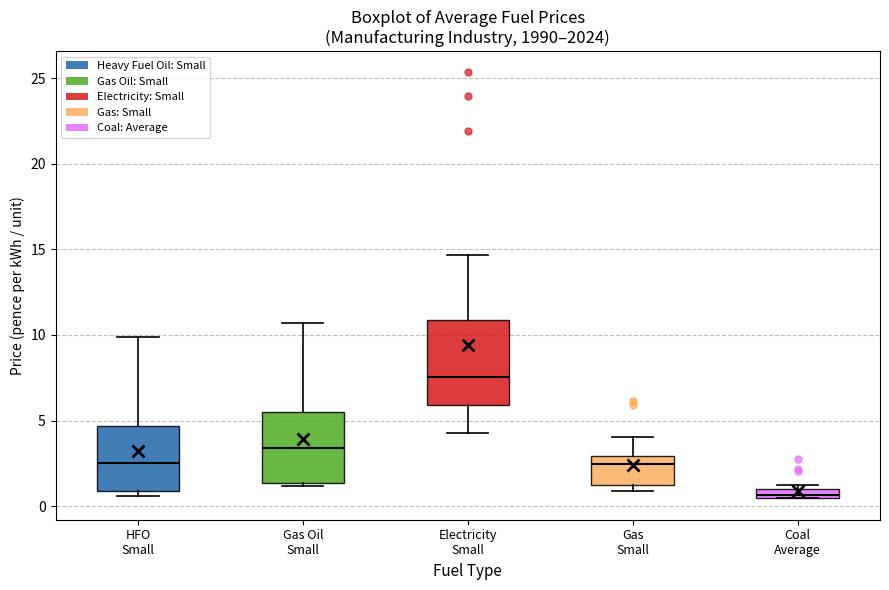

Comparing the boxes themselves (not the whiskers), which one is the tallest?

Electricity Small